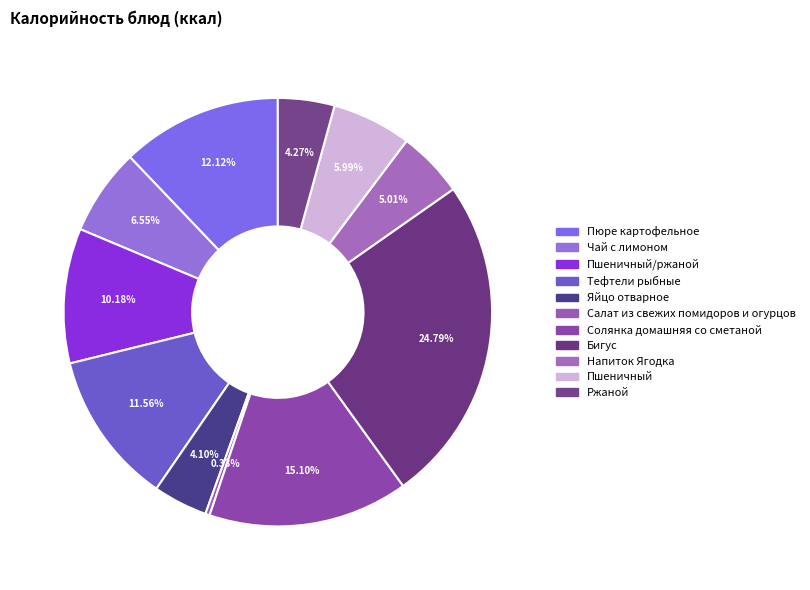

Does any single category account for the majority?

No